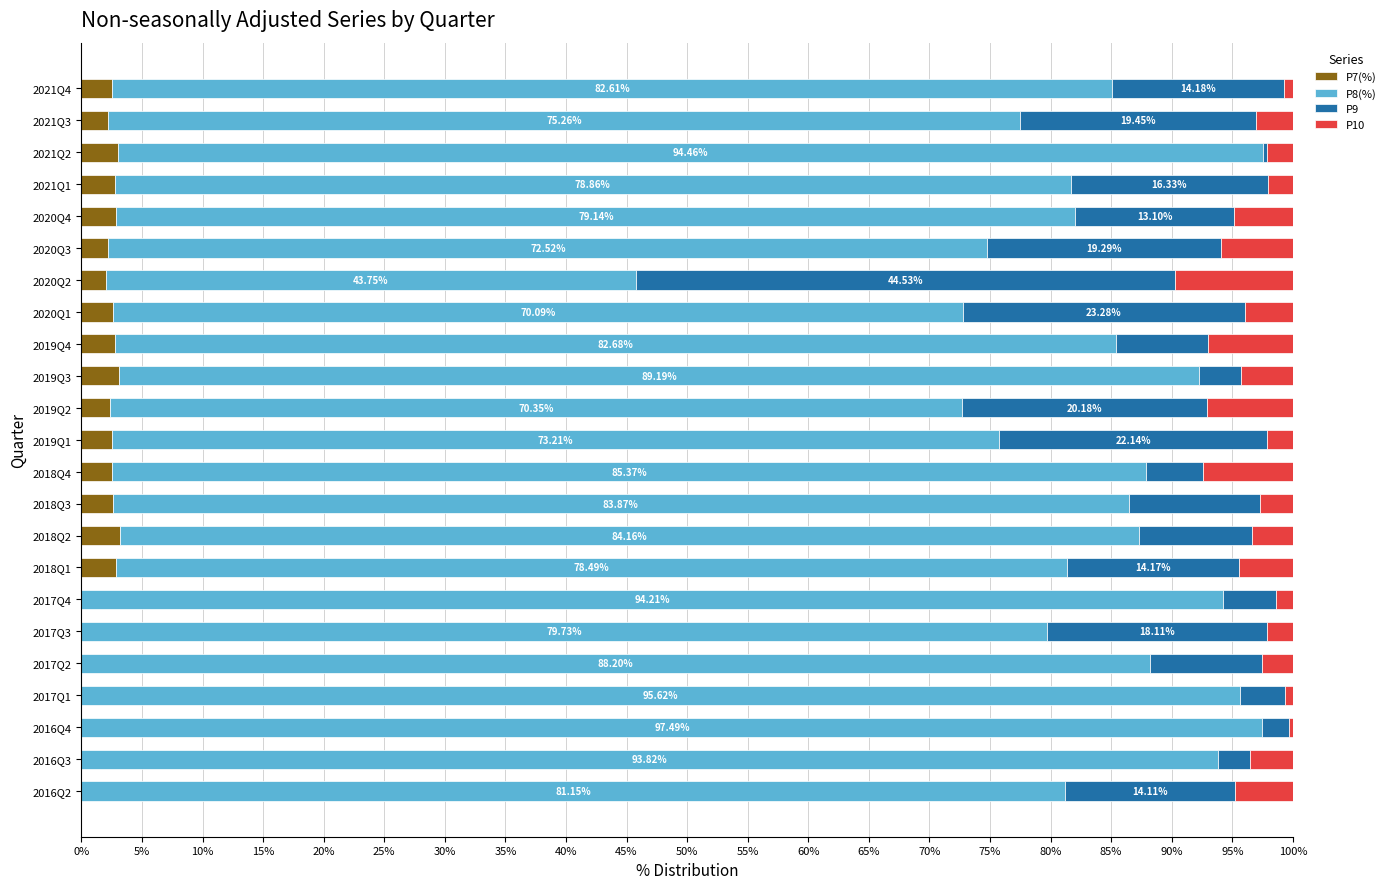

What is the sum of all P7(%) values?

42.2